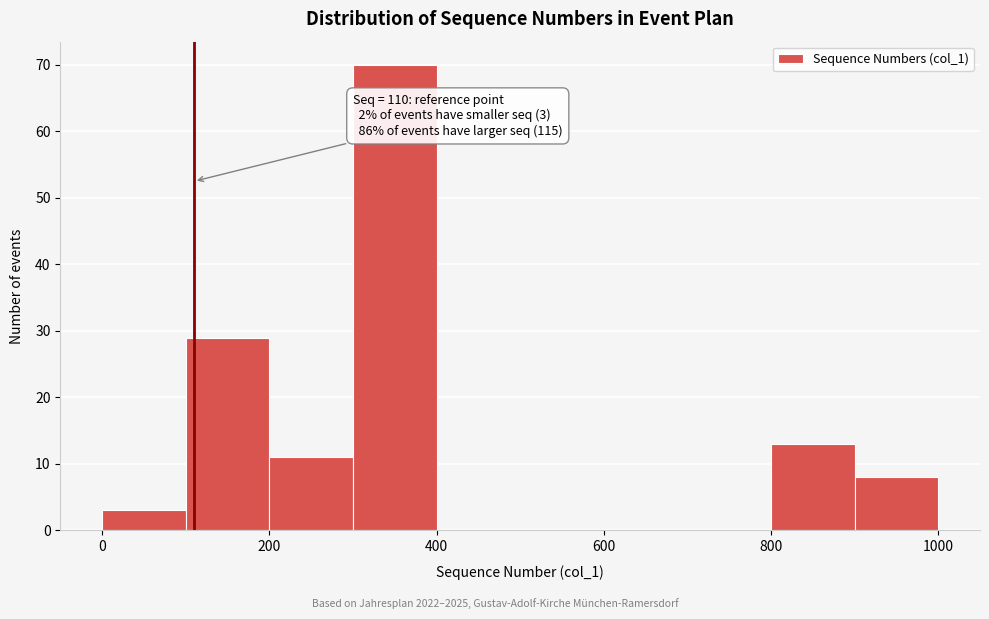

Over which range of the x-axis is the bar tallest?

300 to 400